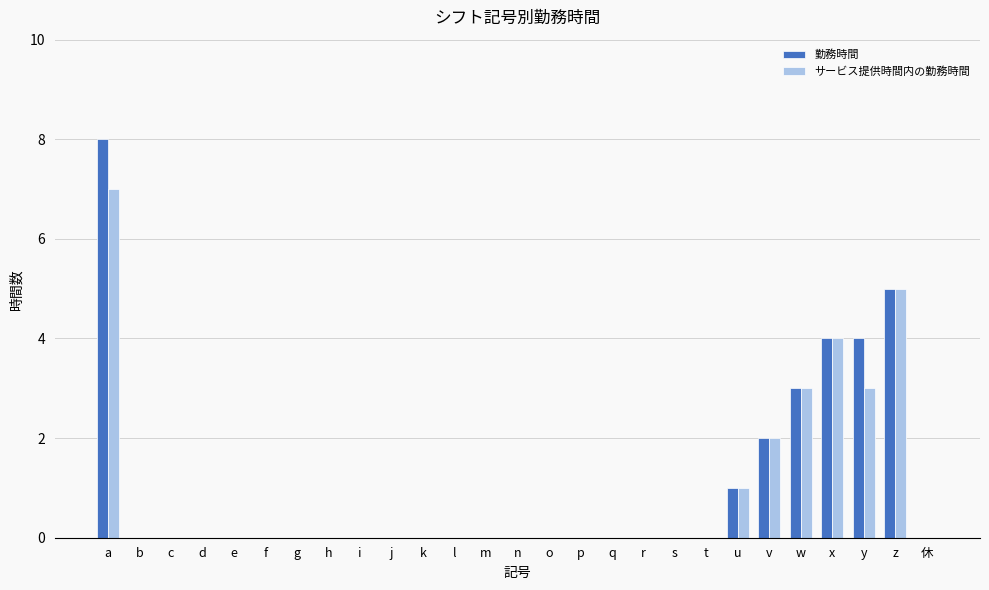

Does the chart contain stacked bars?

No